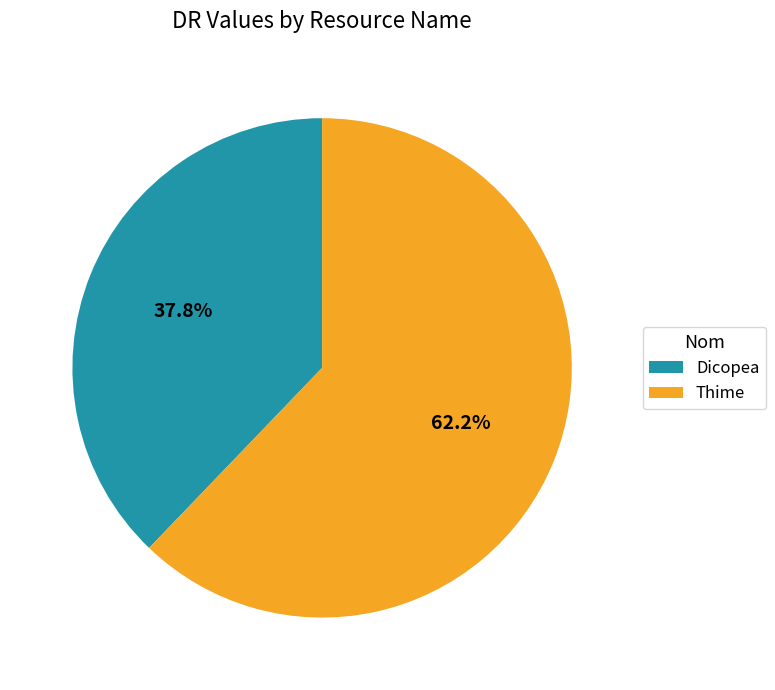

True or false: Thime accounts for 75% of the total.

False